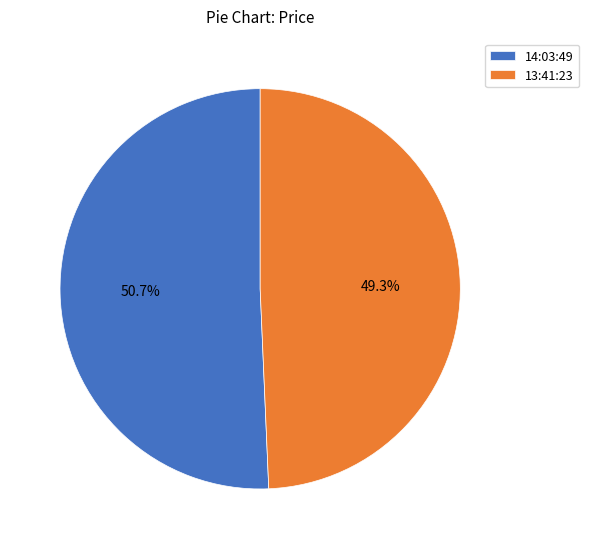

Which category has the smallest portion of the pie?

13:41:23